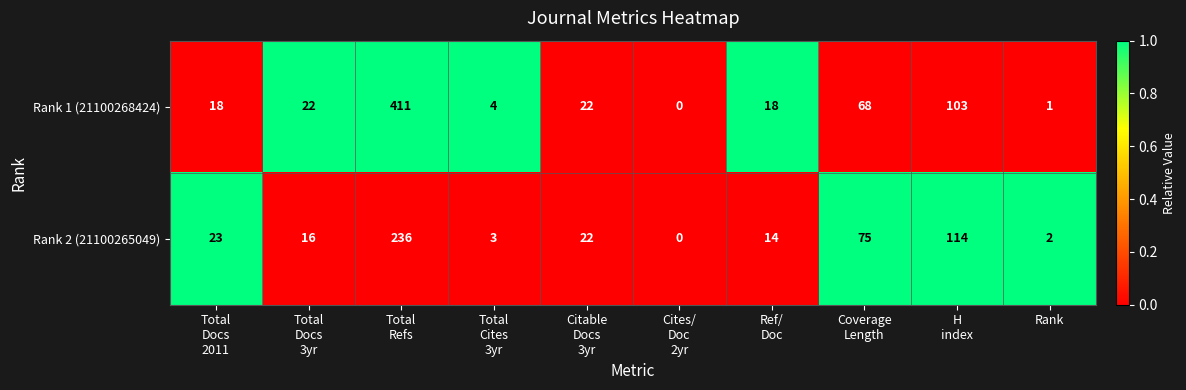

True or false: Rank 1 (21100268424) has a value of 1 at Rank.

True